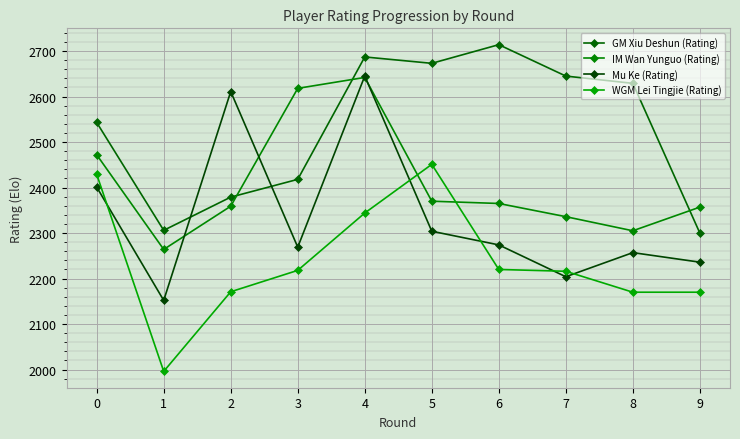

What is the value of the GM Xiu Deshun (Rating) point at the 9th from the left?

2629